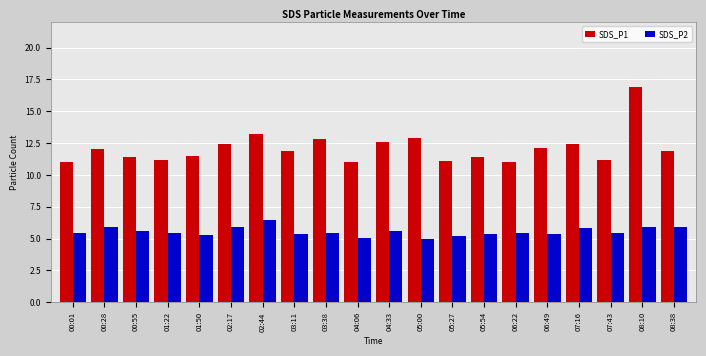

The SDS_P1 series shows 7.9 at 05:00. True or false?

False